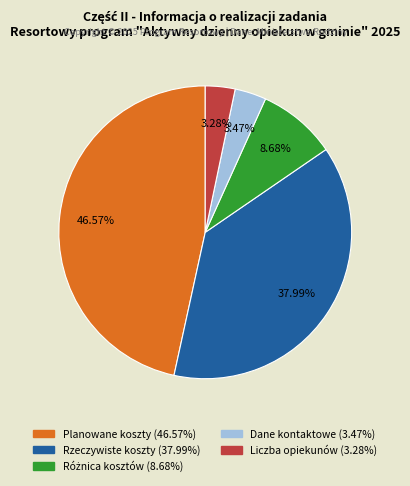

Count the number of slices in the pie.

5